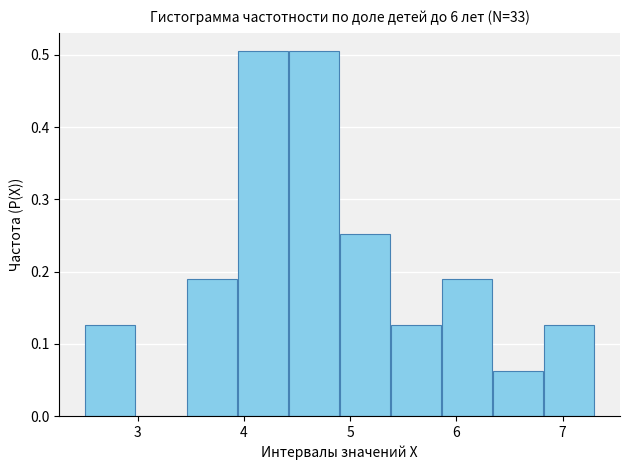

Reading left to right, transcribe this chart: for each bar, give the range it covers on the x-axis and its height. Neither the bar edges nor the heights are printed on the chart, so give them approximately, as read against the axes.

2.50 to 2.98: 0.13
2.98 to 3.46: 0
3.46 to 3.94: 0.19
3.94 to 4.42: 0.51
4.42 to 4.90: 0.51
4.90 to 5.38: 0.25
5.38 to 5.86: 0.13
5.86 to 6.34: 0.19
6.34 to 6.82: 0.06
6.82 to 7.30: 0.13